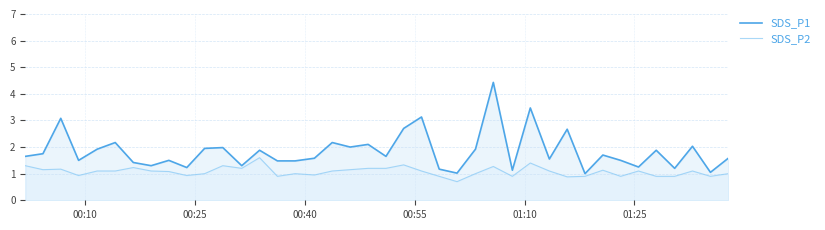

True or false: SDS_P2 and SDS_P1 cross at least once.

False